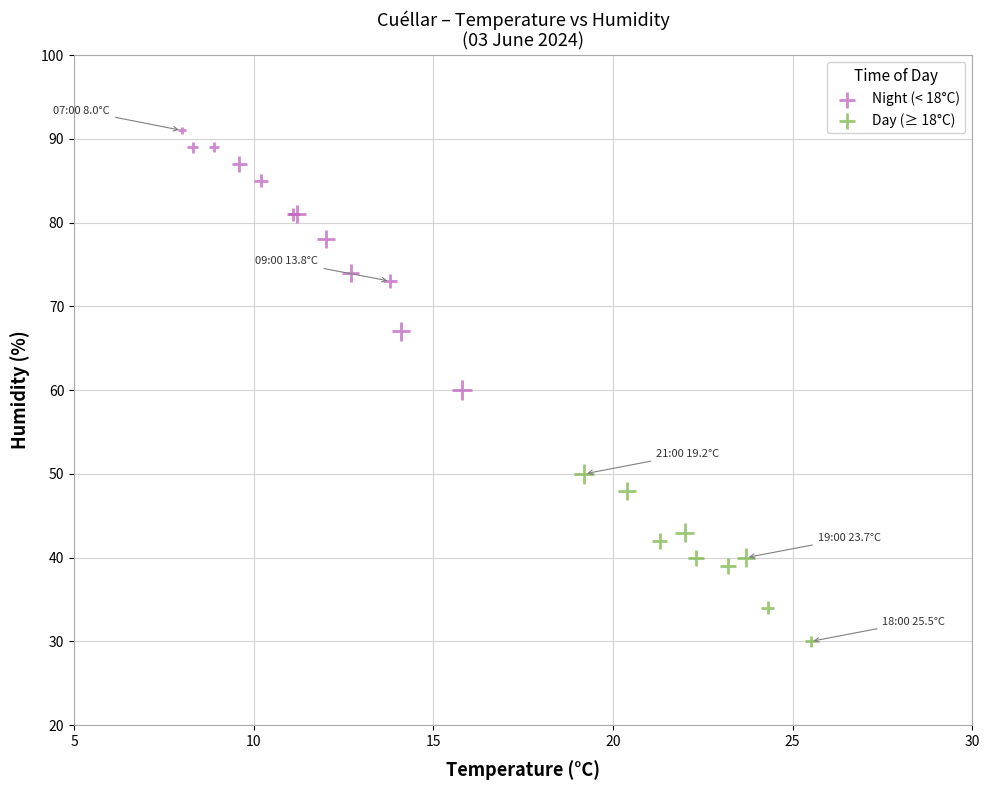

What are all the series names shown in the legend?

Night (< 18°C), Day (≥ 18°C)